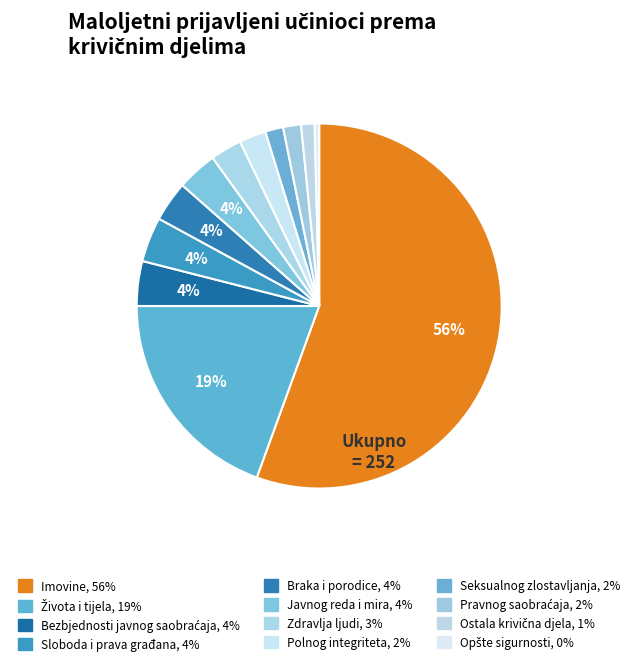

Rank the categories by value from highest to lowest.

Imovine, Života i tijela, Bezbjednosti javnog saobraćaja, Sloboda i prava građana, Braka i porodice, Javnog reda i mira, Zdravlja ljudi, Polnog integriteta, Seksualnog zlostavljanja, Pravnog saobraćaja, Ostala krivična djela, Opšte sigurnosti